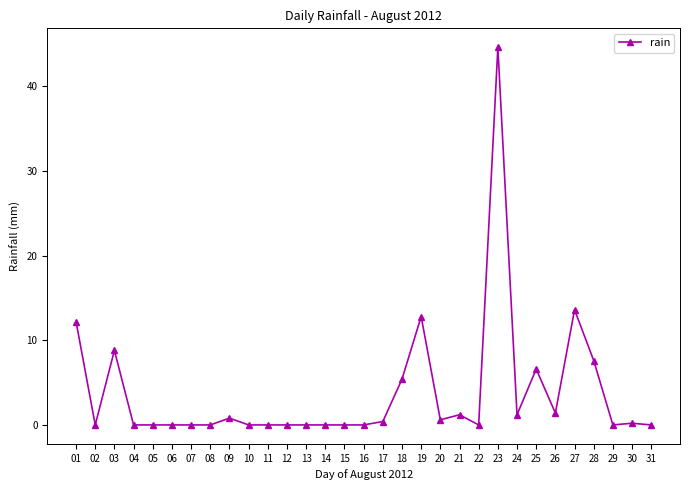

Is it true that the value at 29 is -14.9?

False